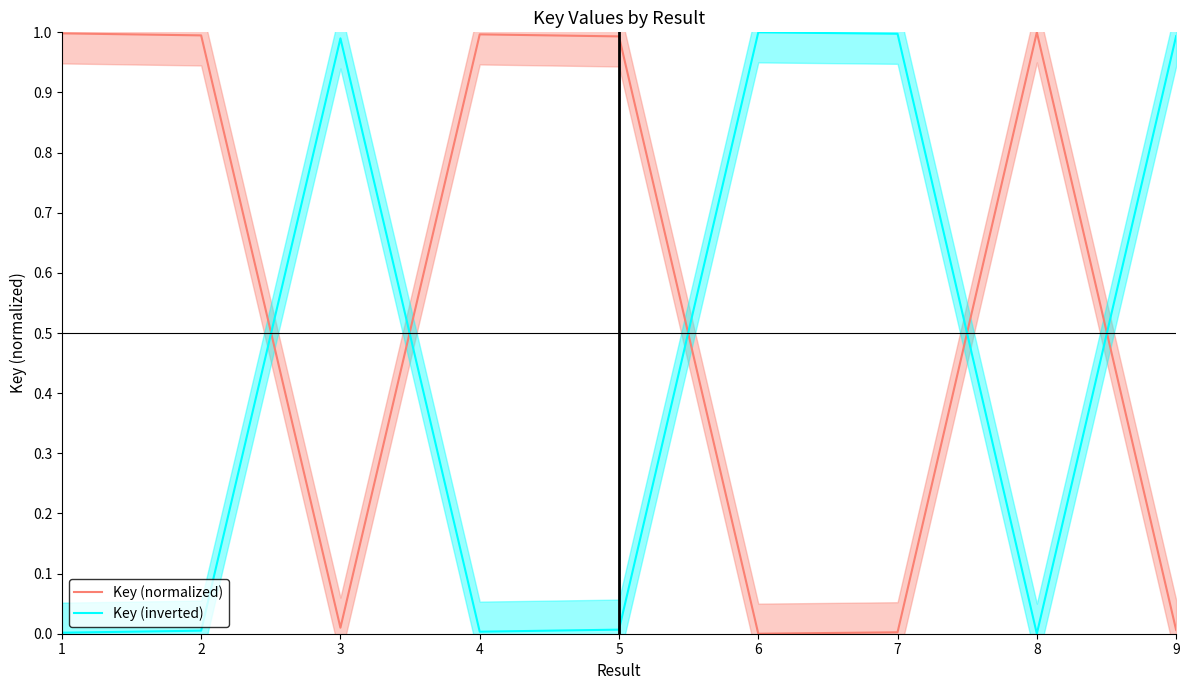

Which series has the widest spread of values?

Key (normalized)